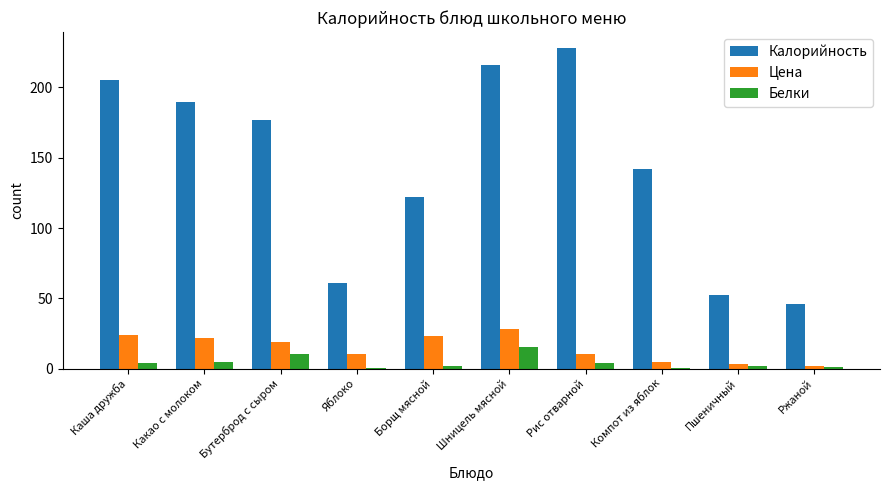

The Калорийность series shows 46.0 at Ржаной. True or false?

True